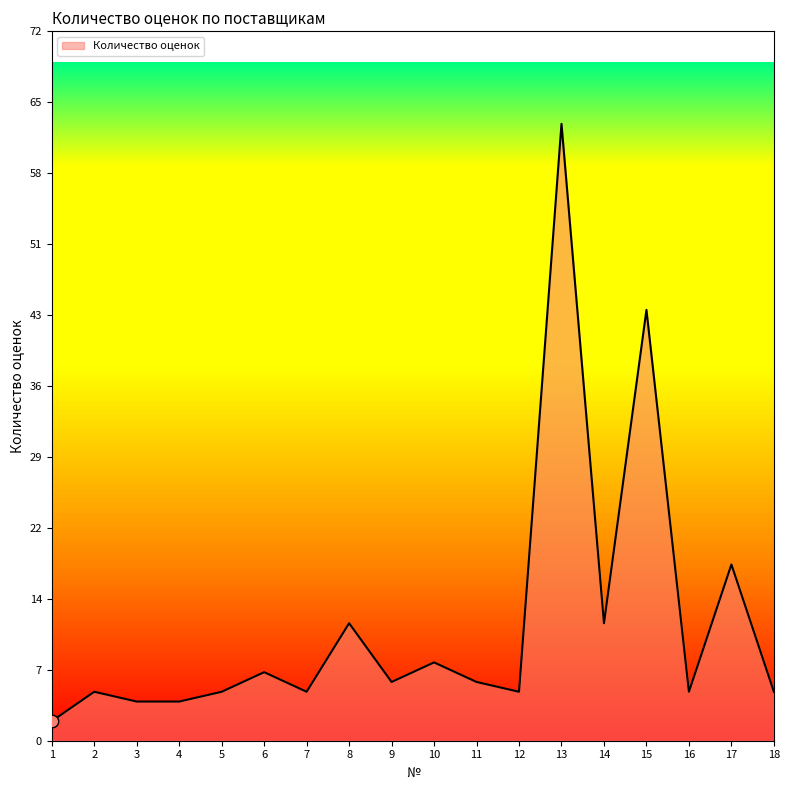

Approximately how many times larger is the value at 15 compared to 8?

3.7